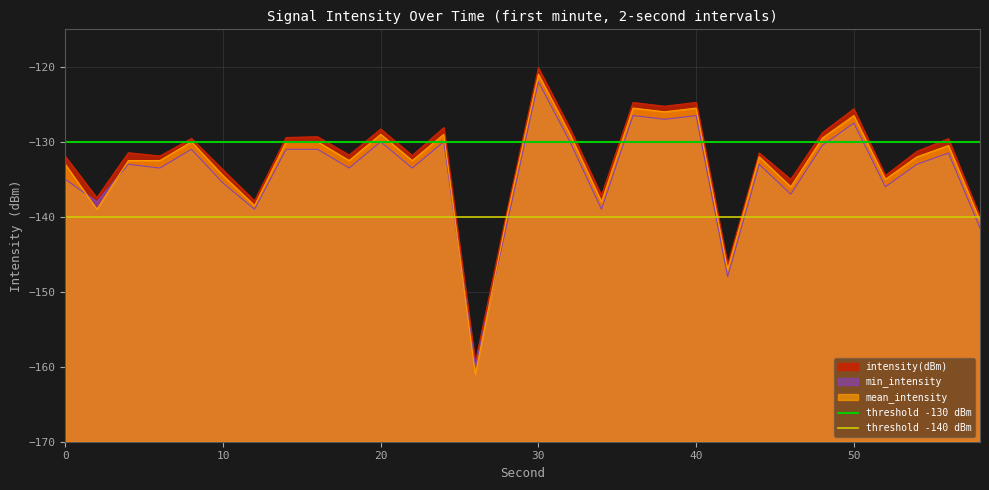

What value does the threshold -130 dBm series have at 0?

-130